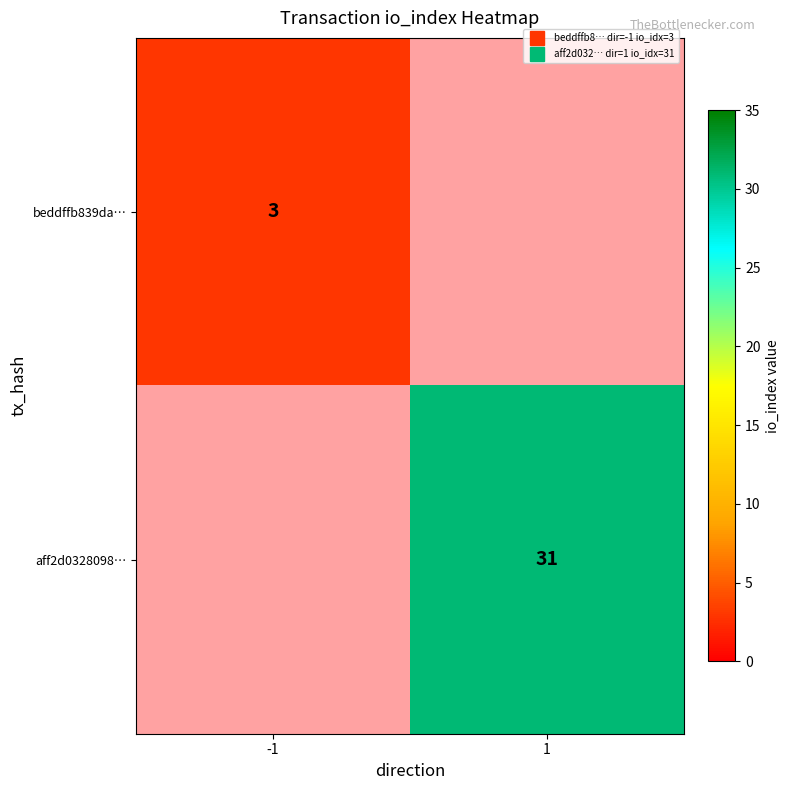

What is the highest value of the beddffb839da… series?

3.0